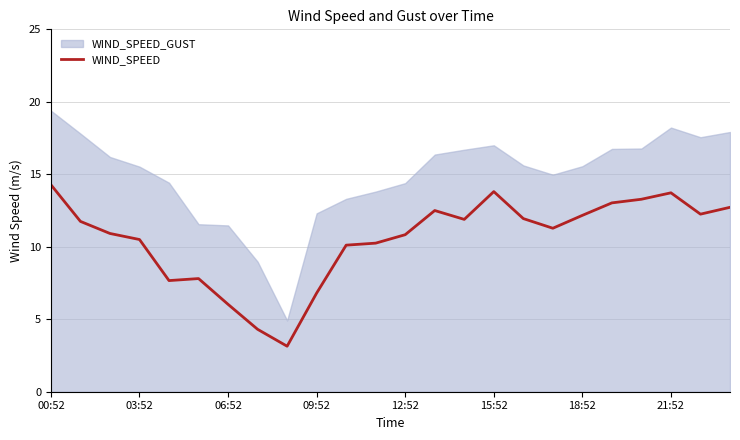

How many points are lower than both their immediate neighbors (excluding endpoints)?

5